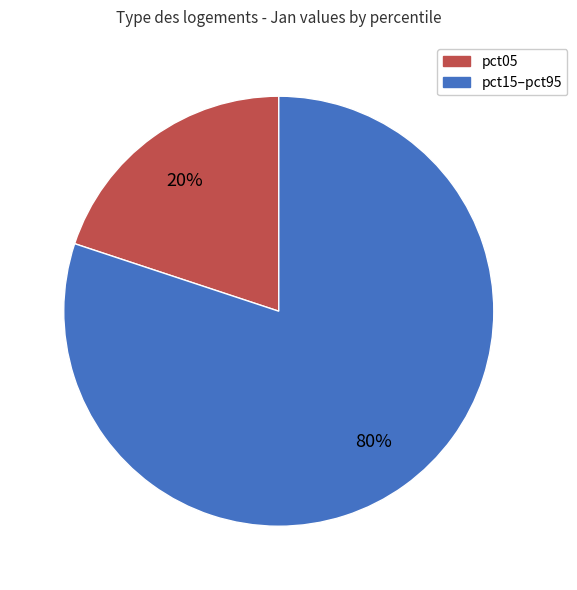

Does any single category account for the majority?

Yes